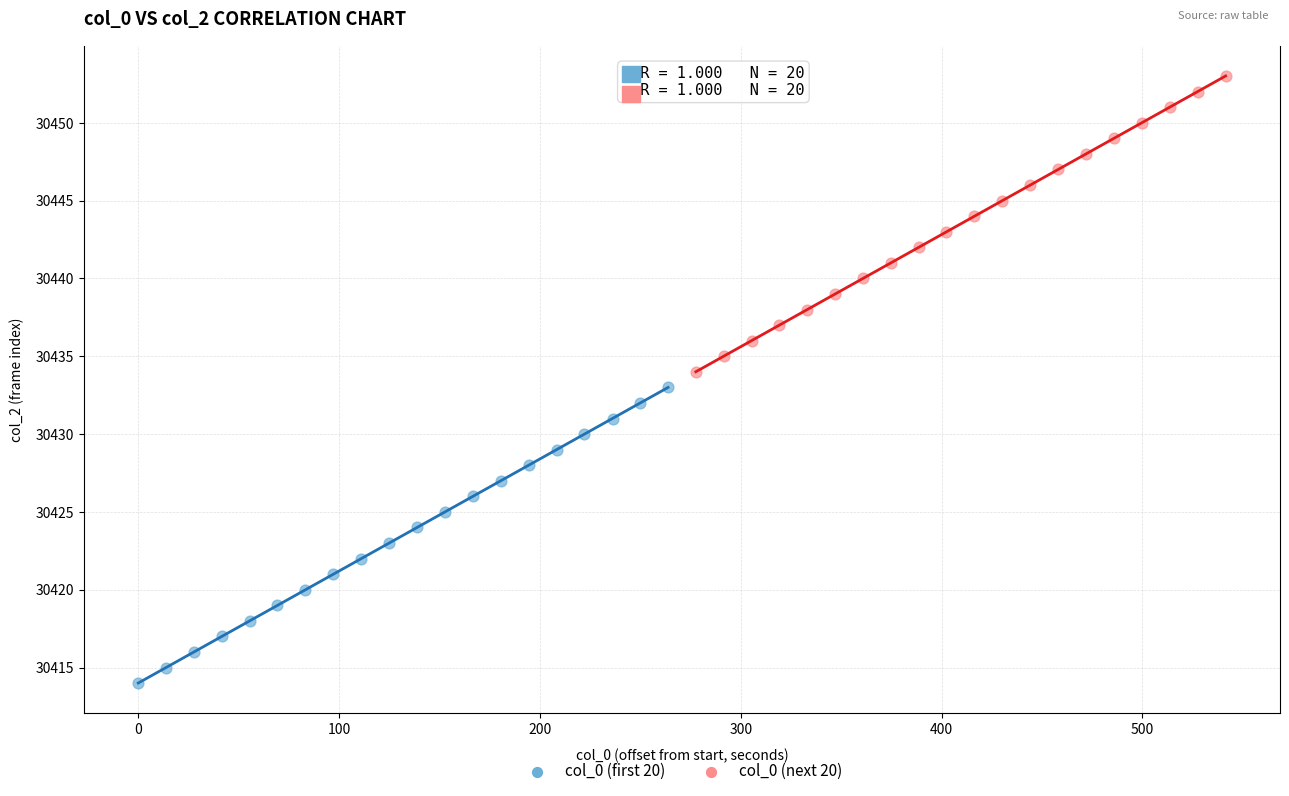

Which series contains the highest Y value?

col_0 (next 20)